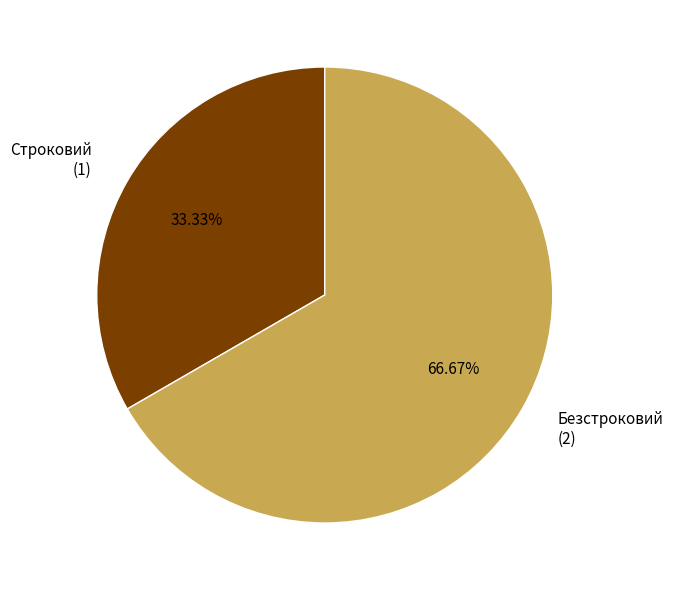

How many segments does this pie chart have?

2